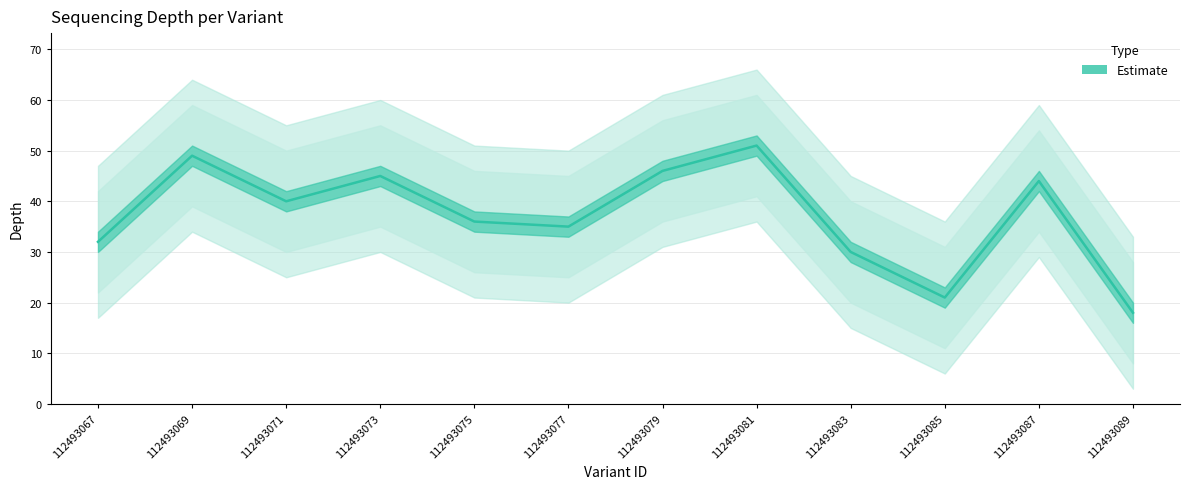

Is the value of depth_lower at 112493067 greater than the value of depth at 112493085?

Yes